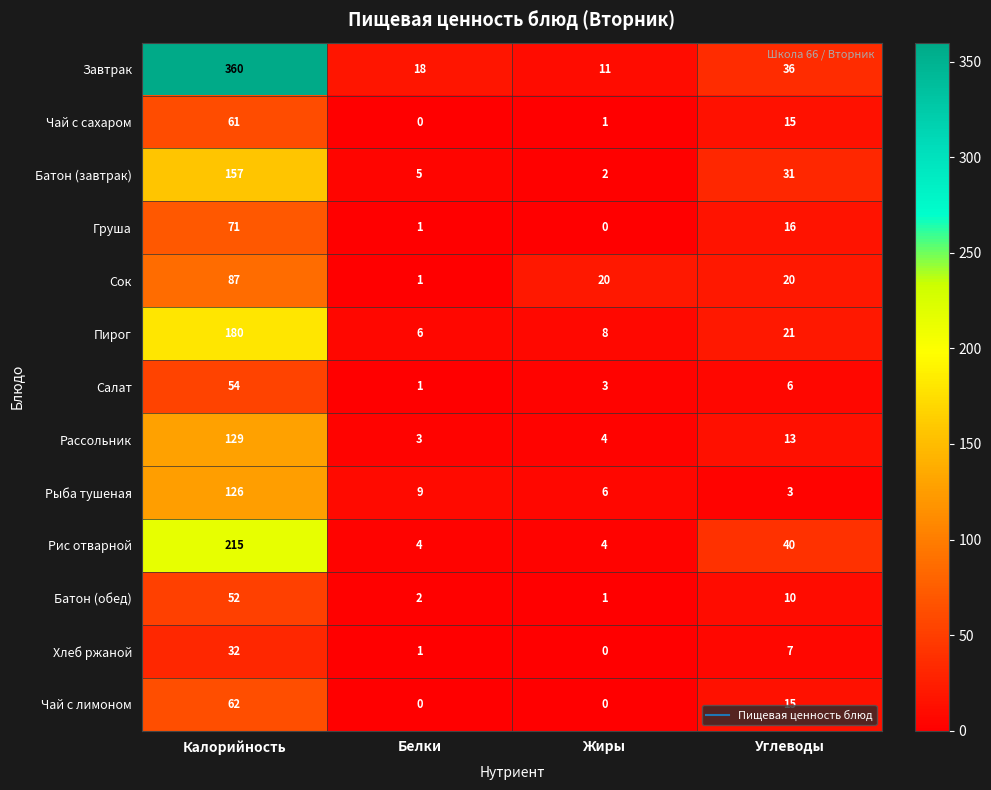

How many data points does each series have?

4